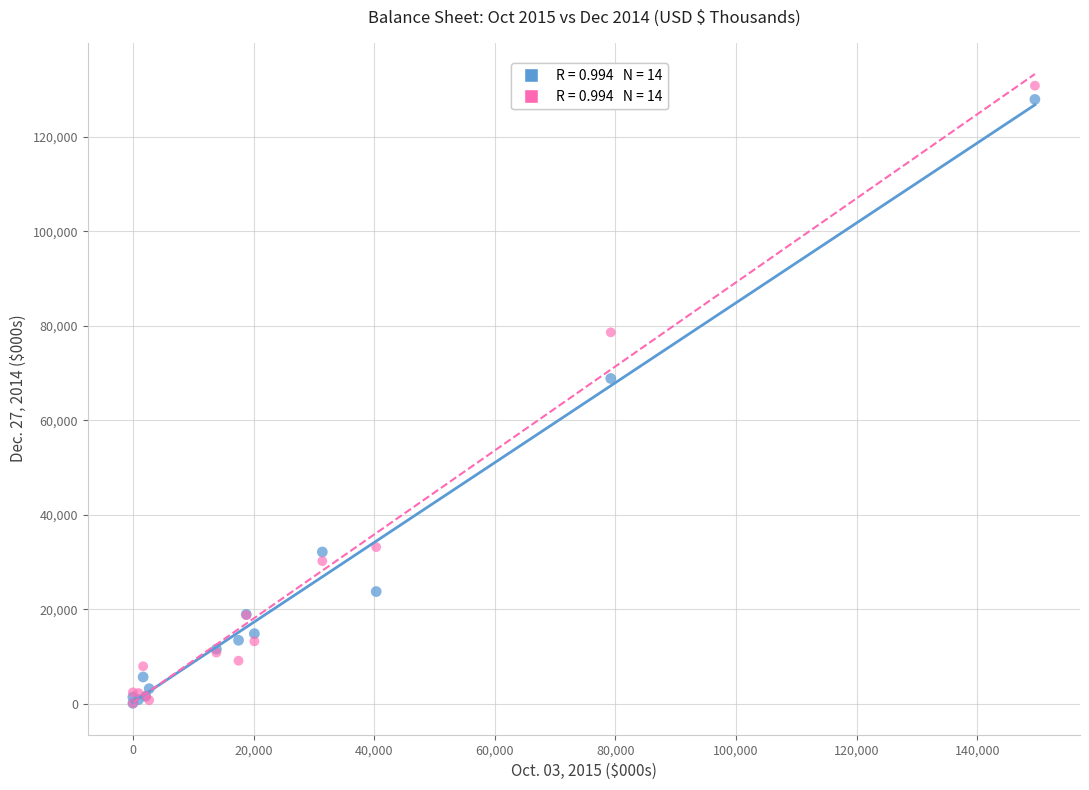

Across all series, what Y value is closest to 65464?

68851